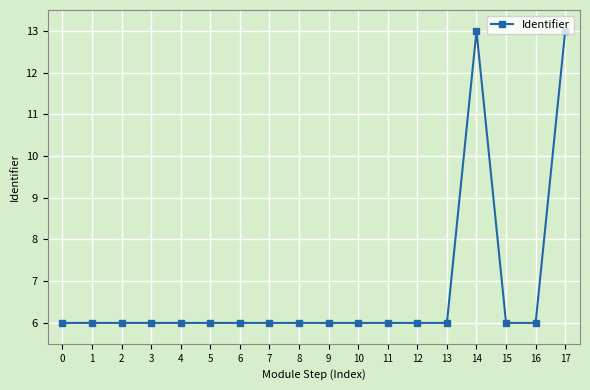

What is the difference between the maximum and minimum values?

7.0